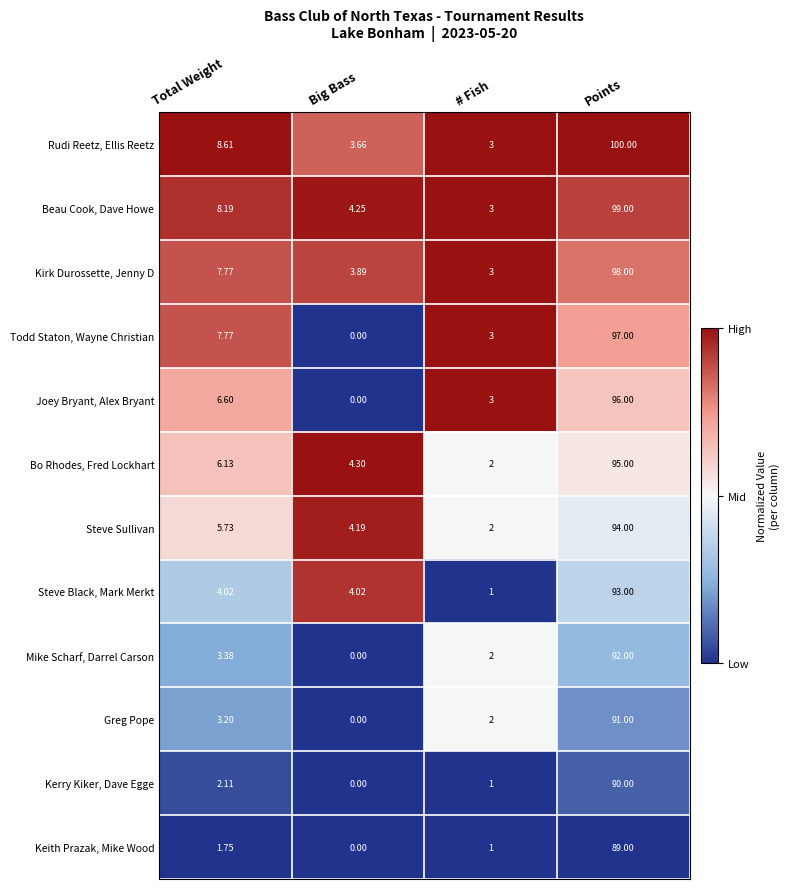

Between Big Bass and Points, which series saw the biggest shift?

Todd Staton, Wayne Christian